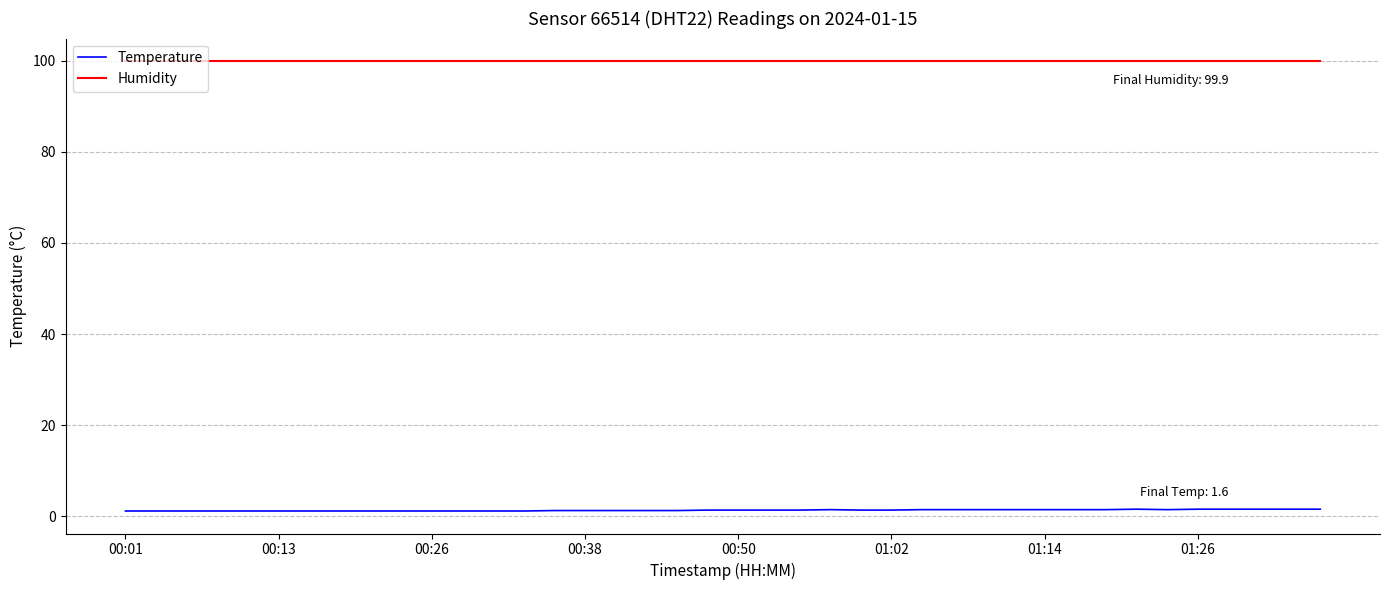

List the series in order of their peak value, highest first.

Humidity, Temperature